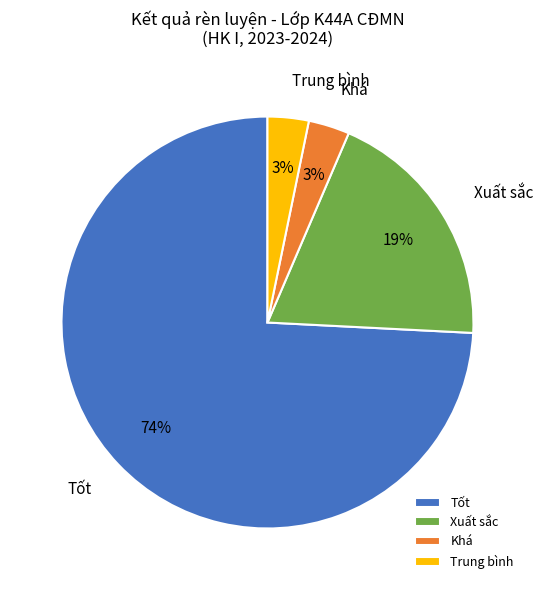

How many slices are in this pie chart?

4